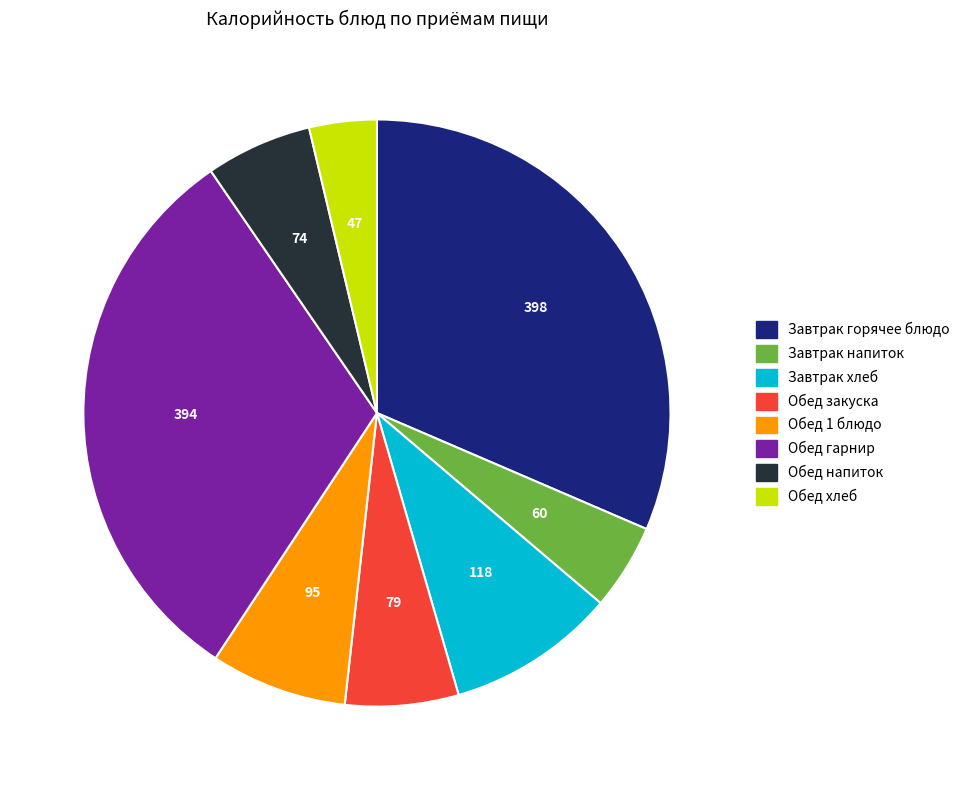

What is the ratio of the value at Обед хлеб to the value at Завтрак хлеб?

0.4